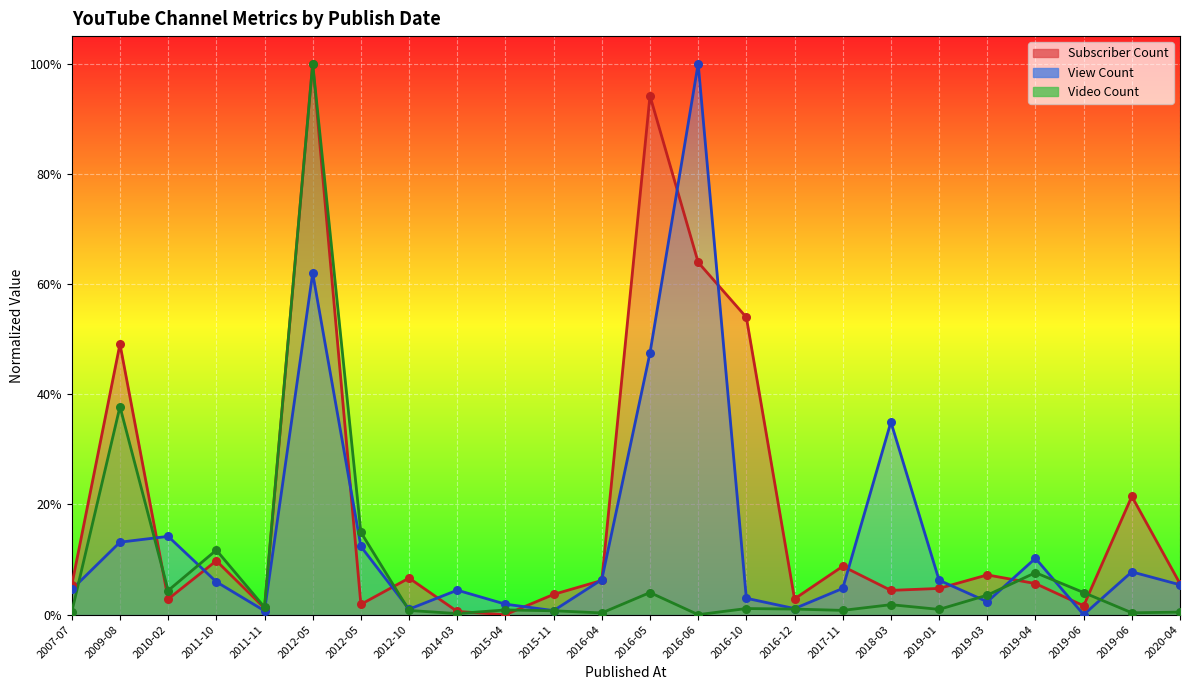

What is the total value across all series at 2007-07?

0.1